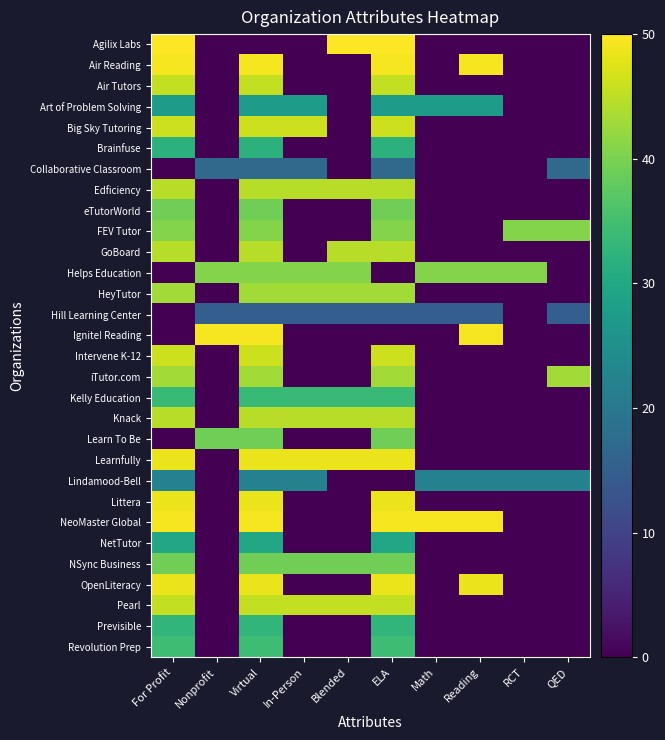

At QED, list the series in order from smallest to largest.

Agilix Labs, Air Reading, Air Tutors, Art of Problem Solving, Big Sky Tutoring, Brainfuse, Edficiency, eTutorWorld, GoBoard, Helps Education, HeyTutor, Ignite! Reading, Intervene K-12, Kelly Education, Knack, Learn To Be, Learnfully, Littera, NeoMaster Global, NetTutor, NSync Business, OpenLiteracy, Pearl, Previsible, Revolution Prep, Hill Learning Center, Collaborative Classroom, Lindamood-Bell, FEV Tutor, iTutor.com